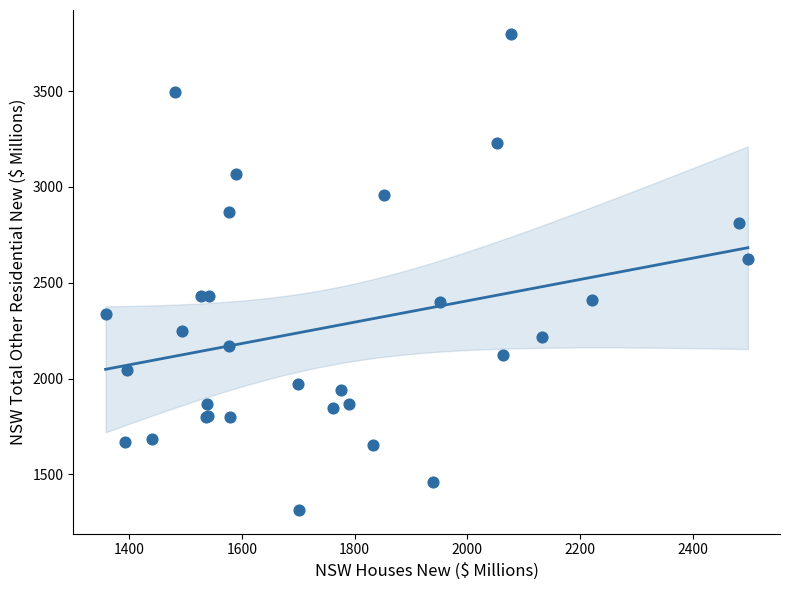

What Y value in the scatter plot is closest to 2556?

2621.6